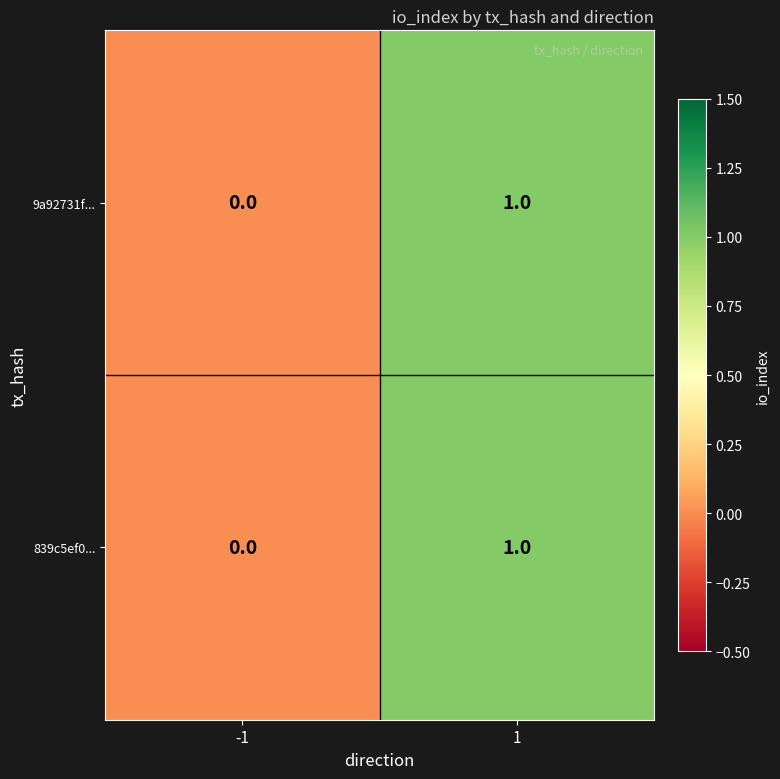

True or false: 9a92731f... has a value of 0 at -1.

True